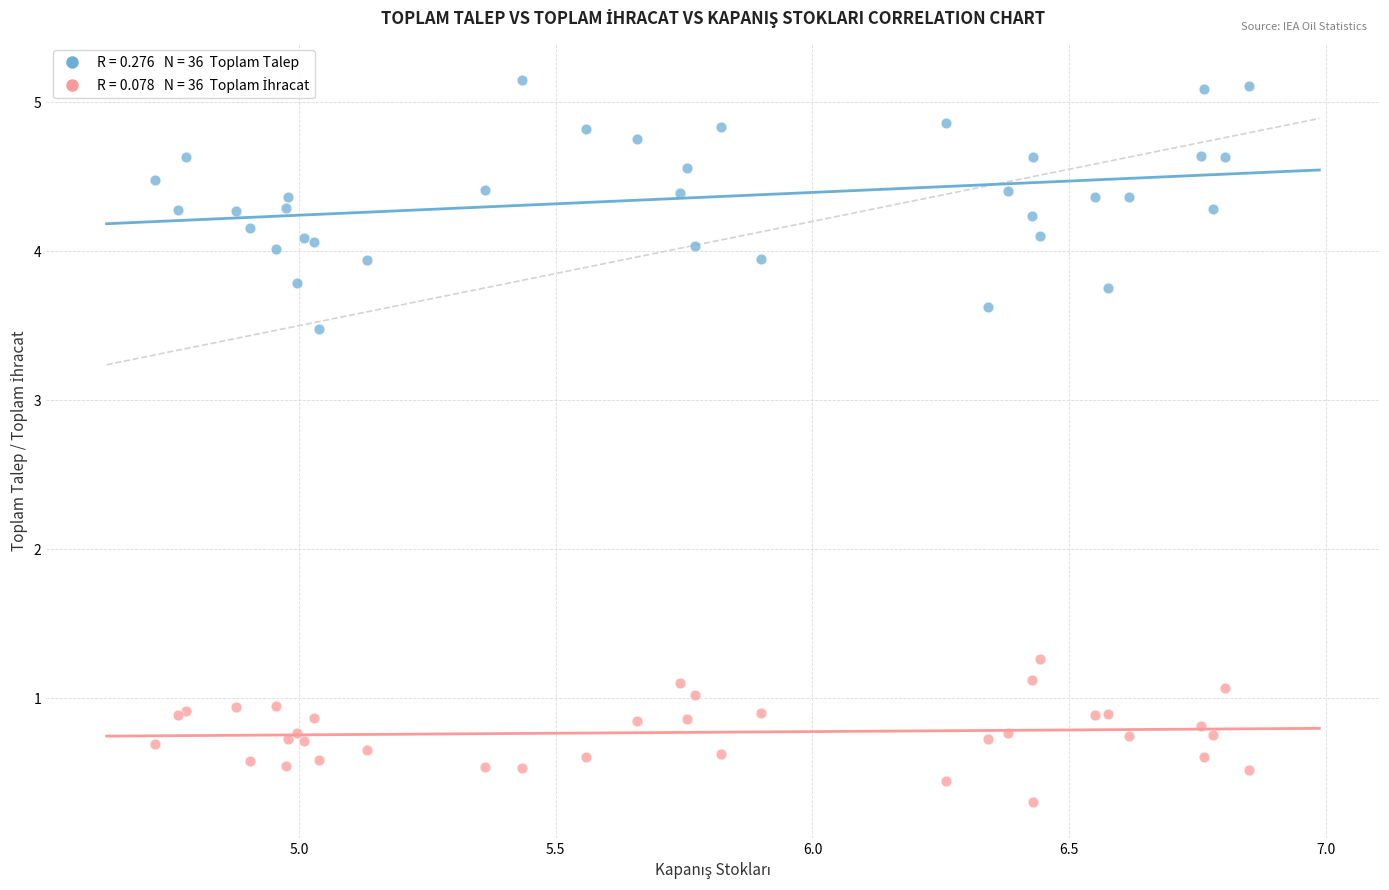

Across all series, what Y value is closest to 2?

1.3